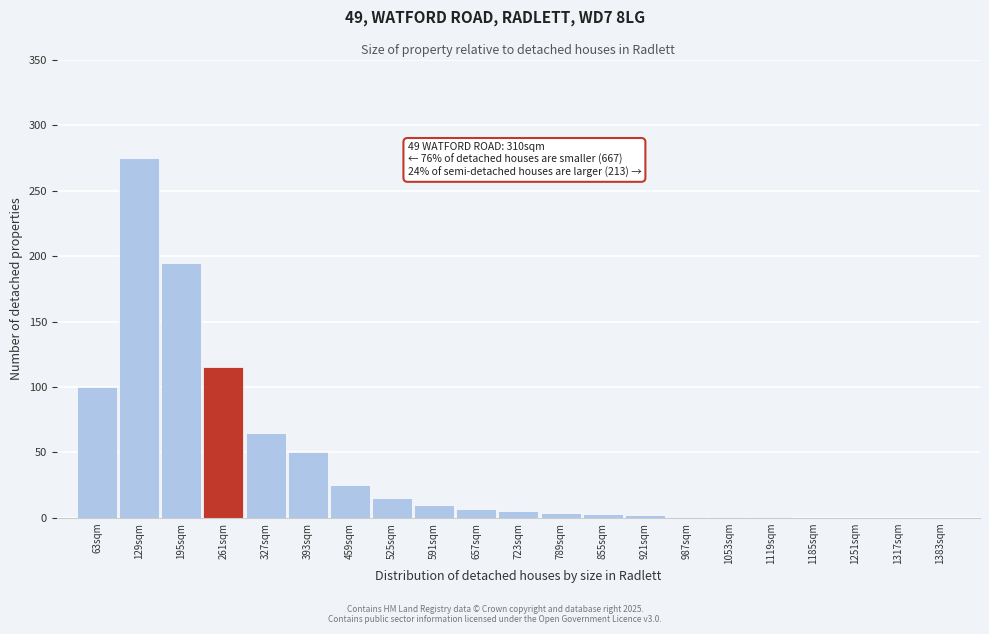

What is the sum of all values?

874